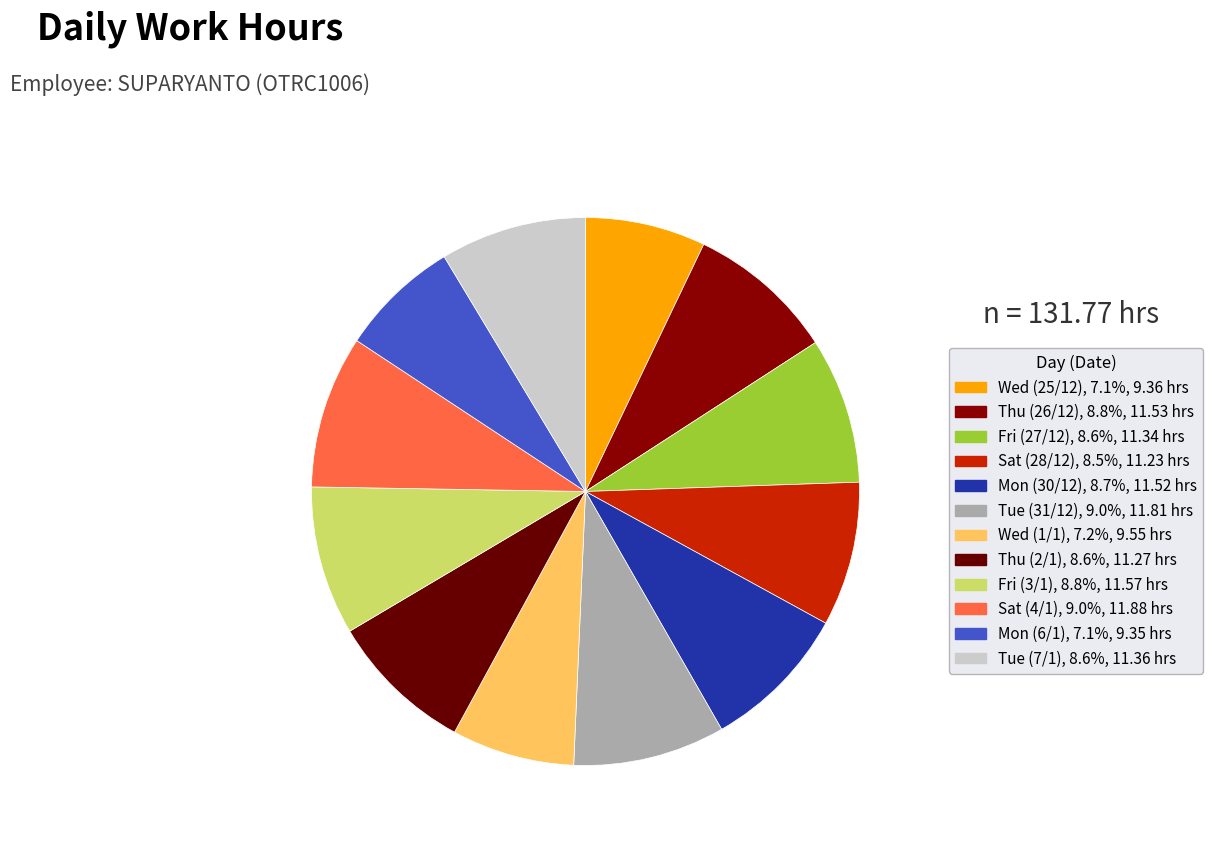

To the nearest percent, what is the difference between the largest and smallest slice percentages?

2%